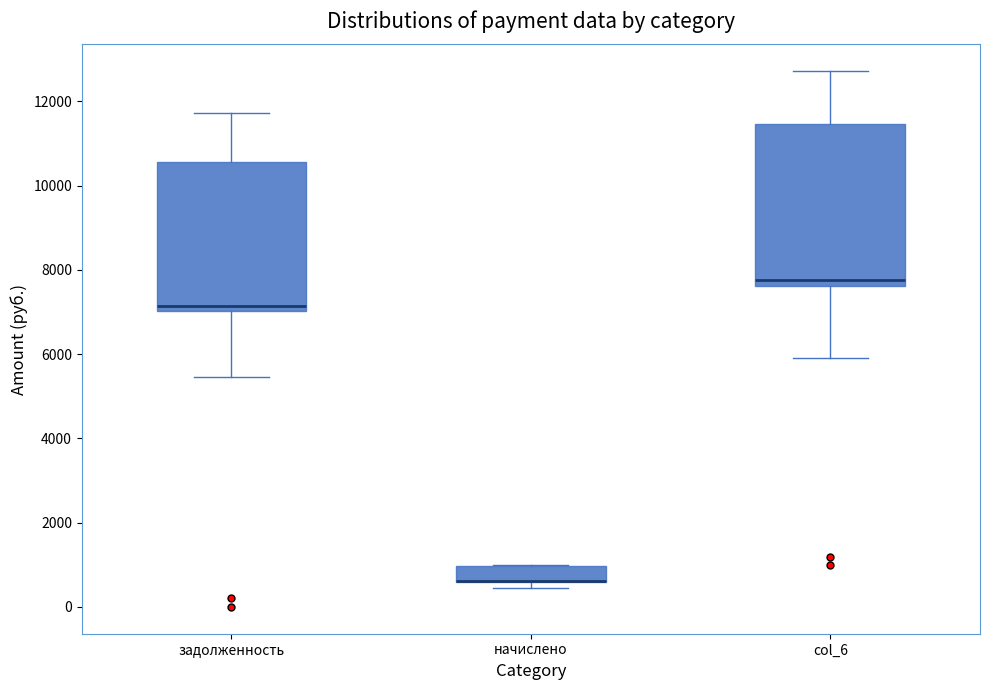

Reading left to right, read every box against the y-axis: the position of its median line, the range the box covers, and the ends of its whiskers. The values are not printed on the chart, so give them approximately, as read against the axis.

задолженность: median 7200, box 7000 to 10600, whiskers 5400 to 11800
начислено: median 600 (drawn on the box's lower edge), box 600 to 1000, whiskers 400 to 1000
col_6: median 7800, box 7600 to 11400, whiskers 6000 to 12800